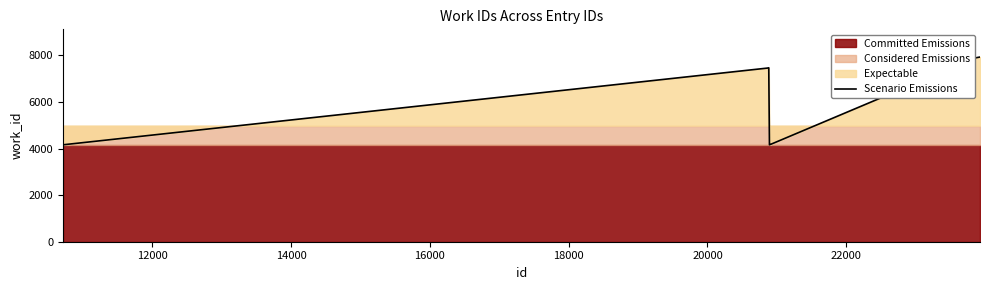

Reading left to right, transcribe all the data shown in this chart.

4159	7451	7464	4159	4159	7892	7900	7902	7905	7926